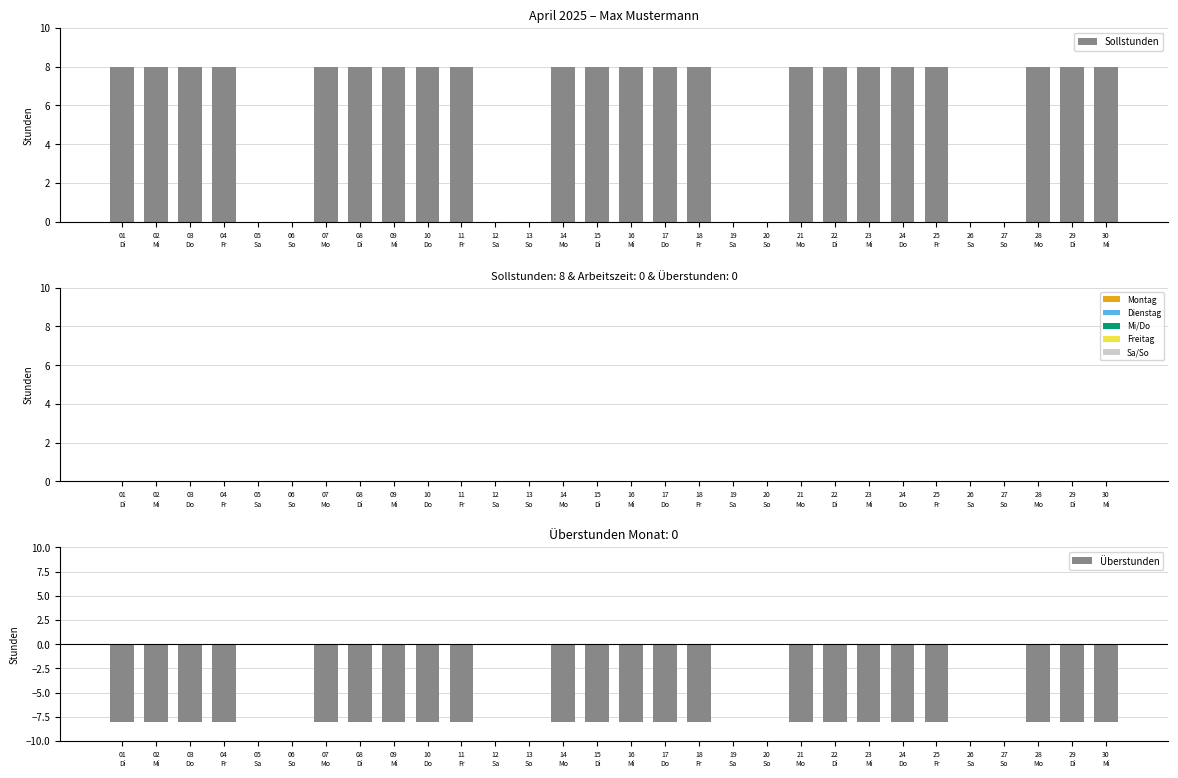

What is the difference between the highest and lowest values at 23
Mi?

16